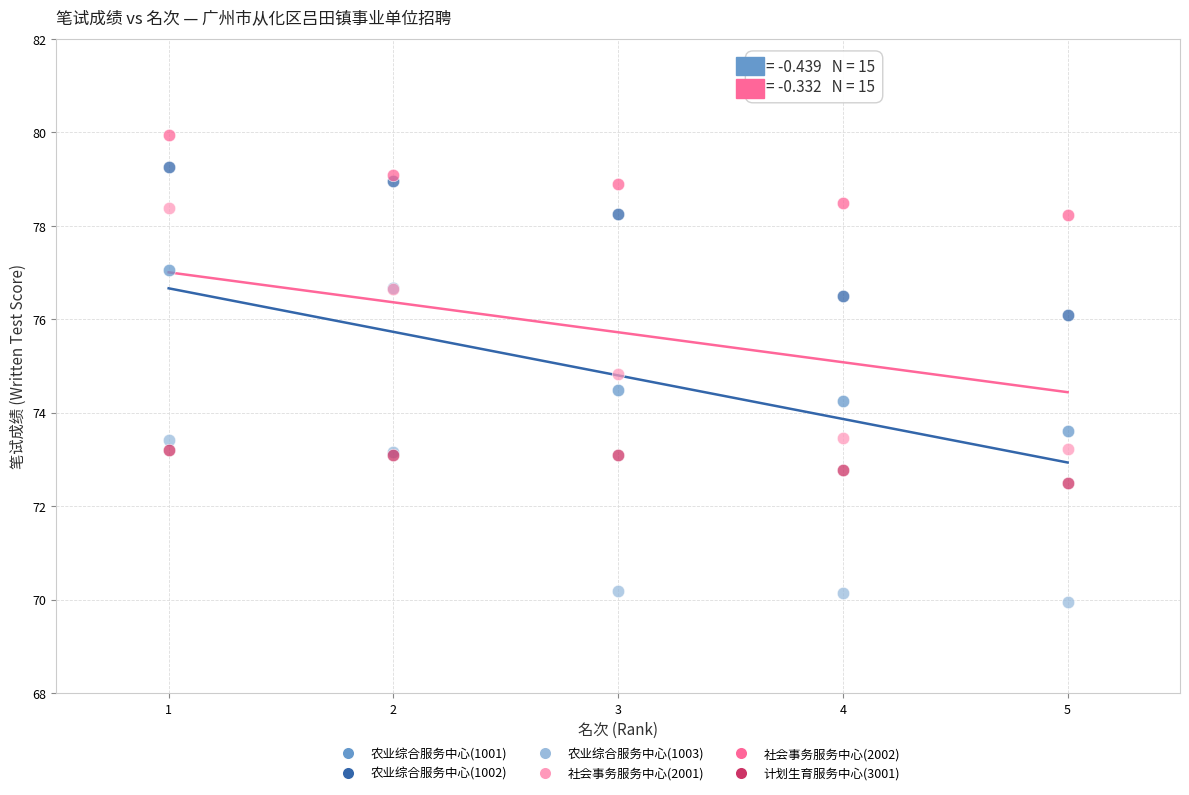

Which series reaches the maximum Y coordinate?

社会事务服务中心(2002)